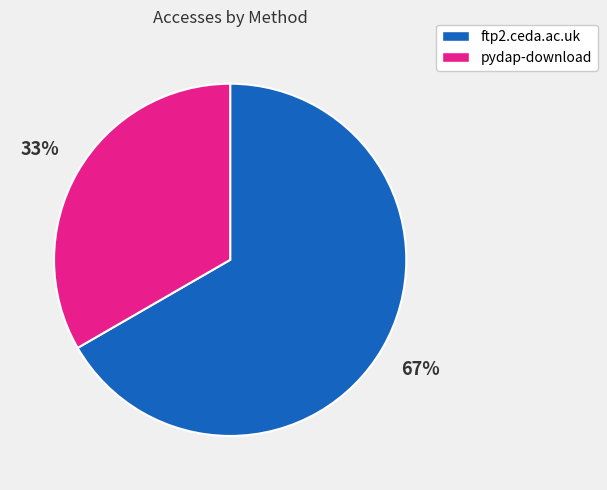

Which slice is the largest?

ftp2.ceda.ac.uk